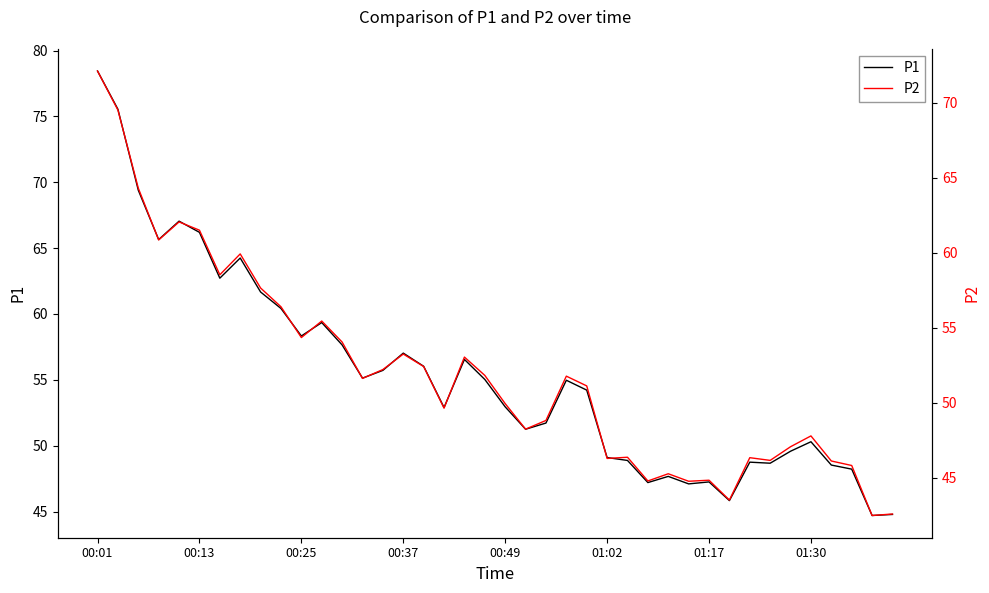

What is the minimum value for P2?

42.5